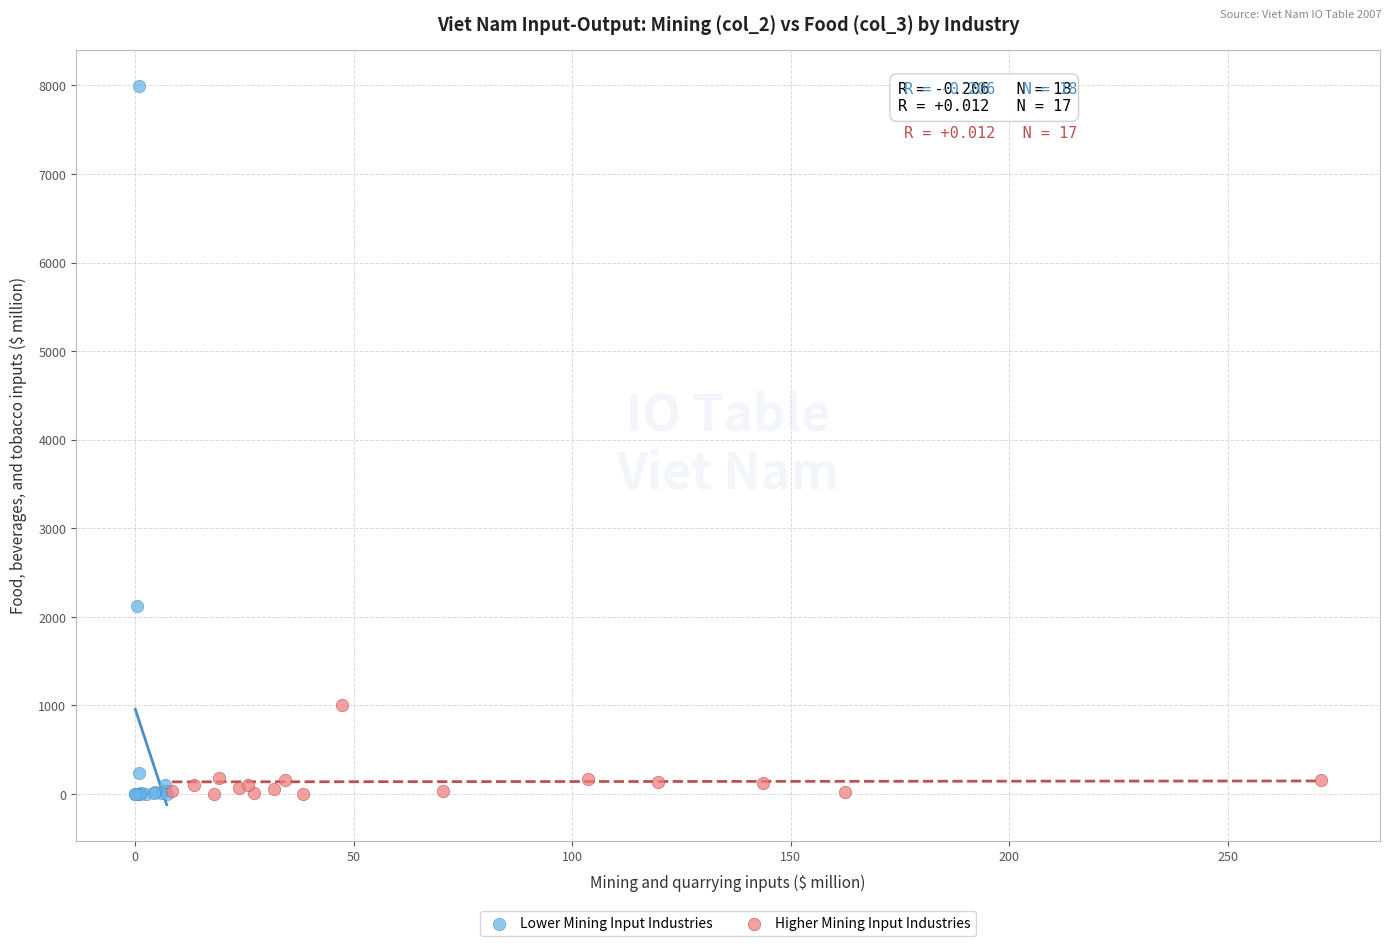

Which series has the largest Y range (max minus min)?

Lower Mining Input Industries